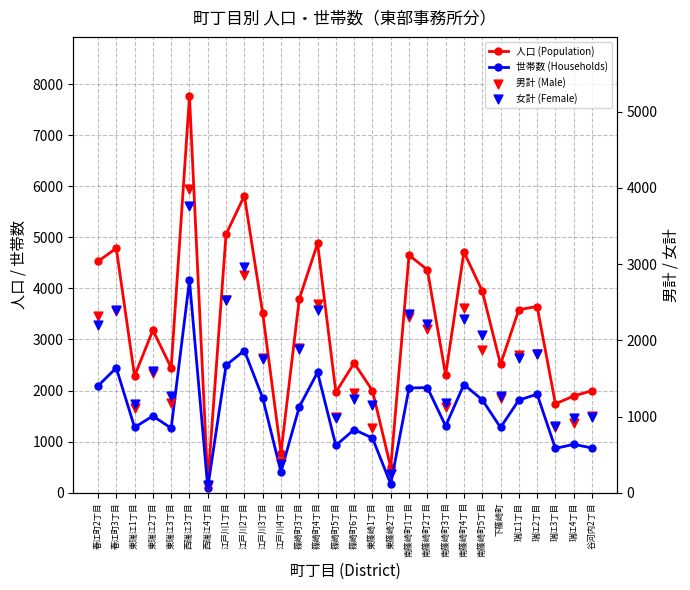

What is the total value across all series at 東篠崎1丁目?

5066